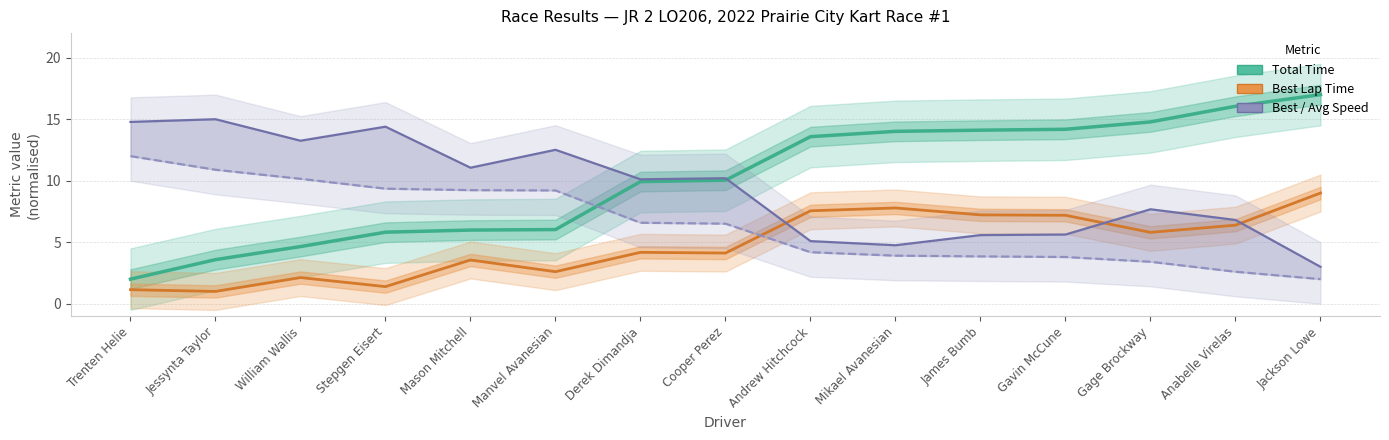

How many times do Total Time and Average Speed cross each other?

1